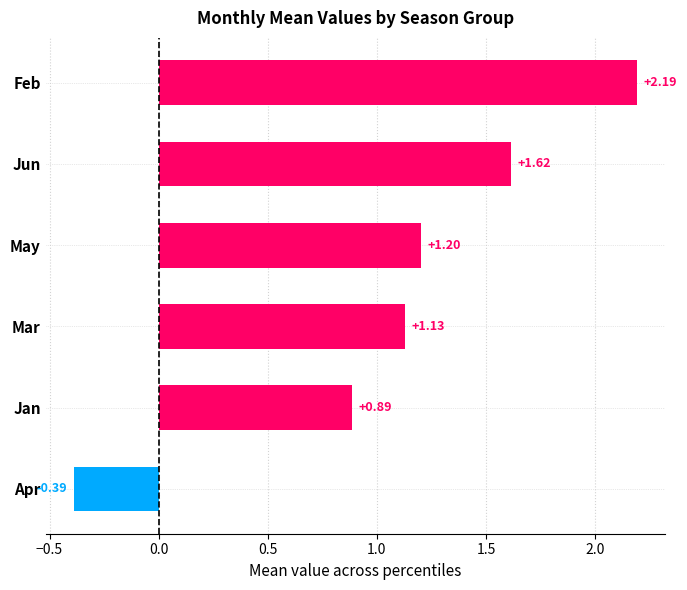

At which label is the value closest to 0?

Apr